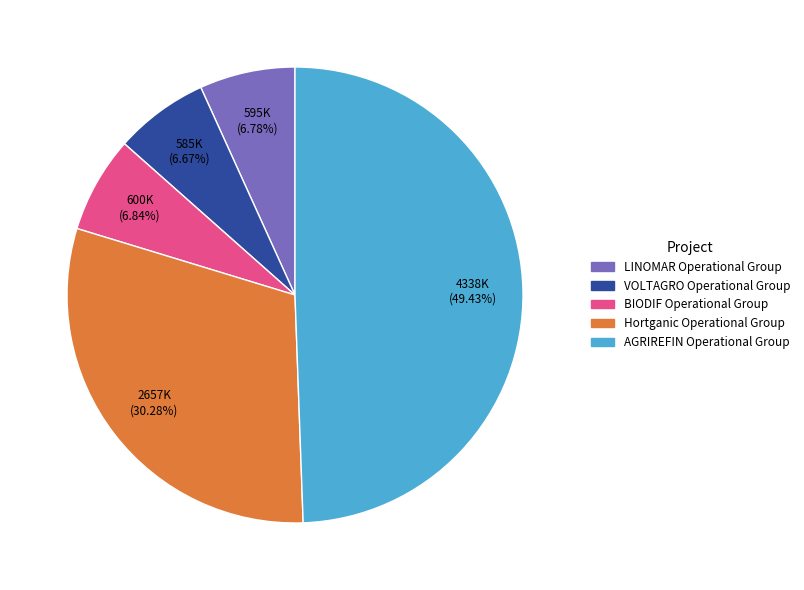

Does BIODIF represent more than half of the total?

No